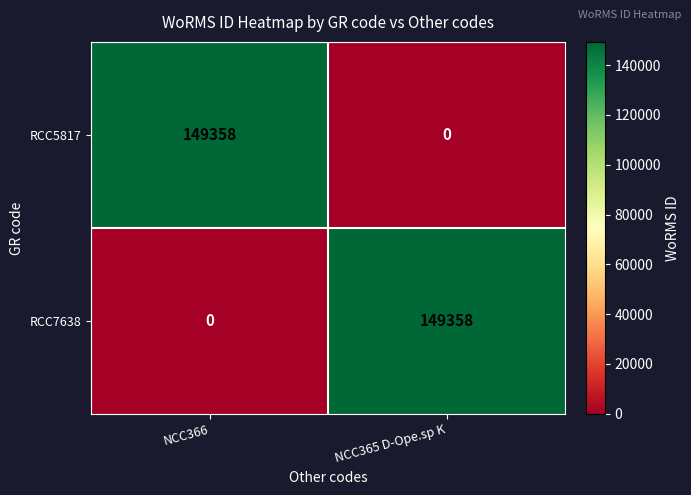

What is the difference between the RCC5817 values at NCC365 D-Ope.sp K and NCC366?

149358